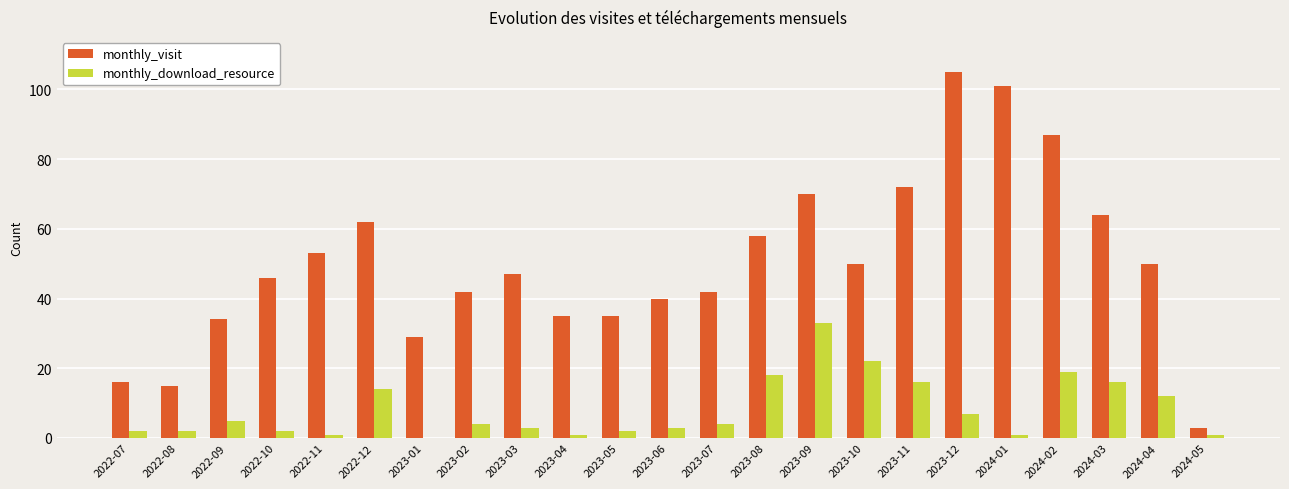

Is it true that monthly_visit equals 101 at 2022-12?

False